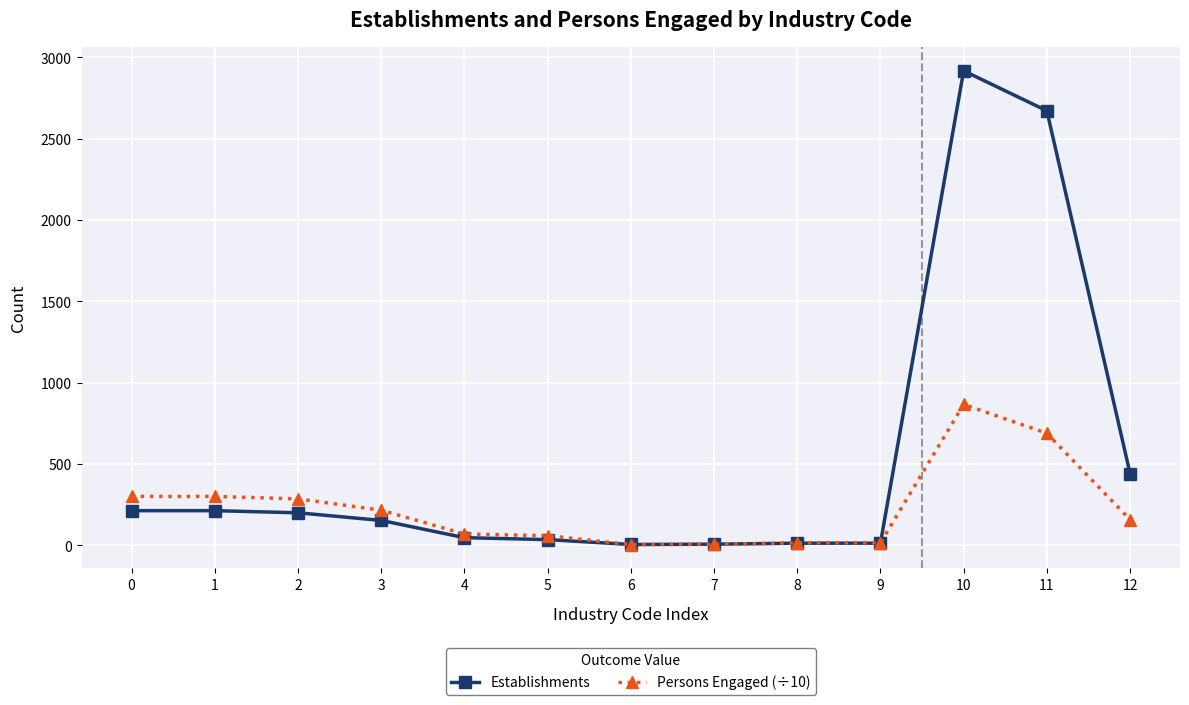

What are all the series names shown in the legend?

Establishments, Persons Engaged (÷10)